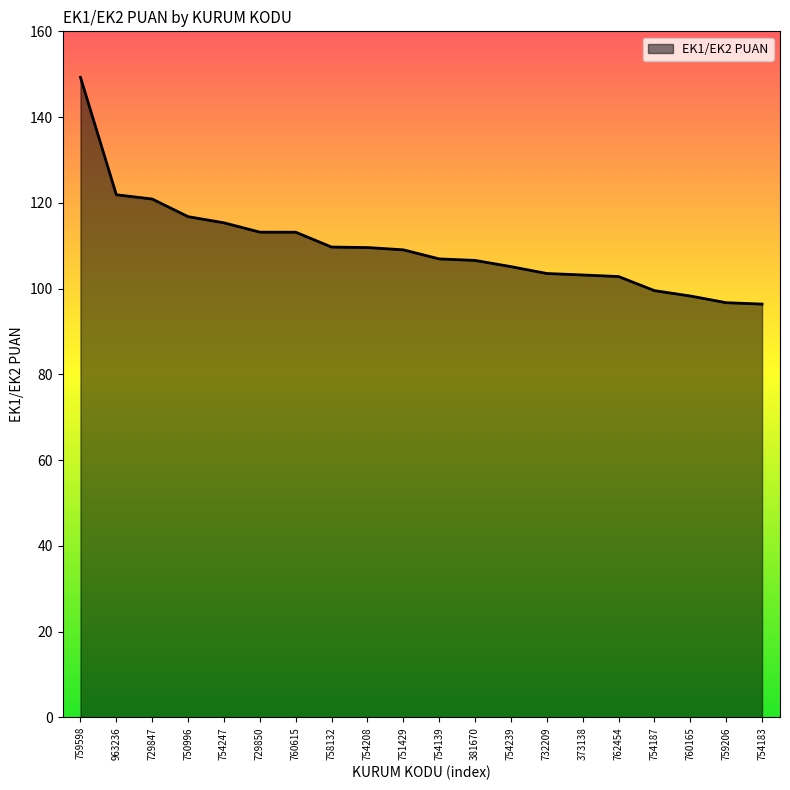

Count the number of categories in the chart.

20